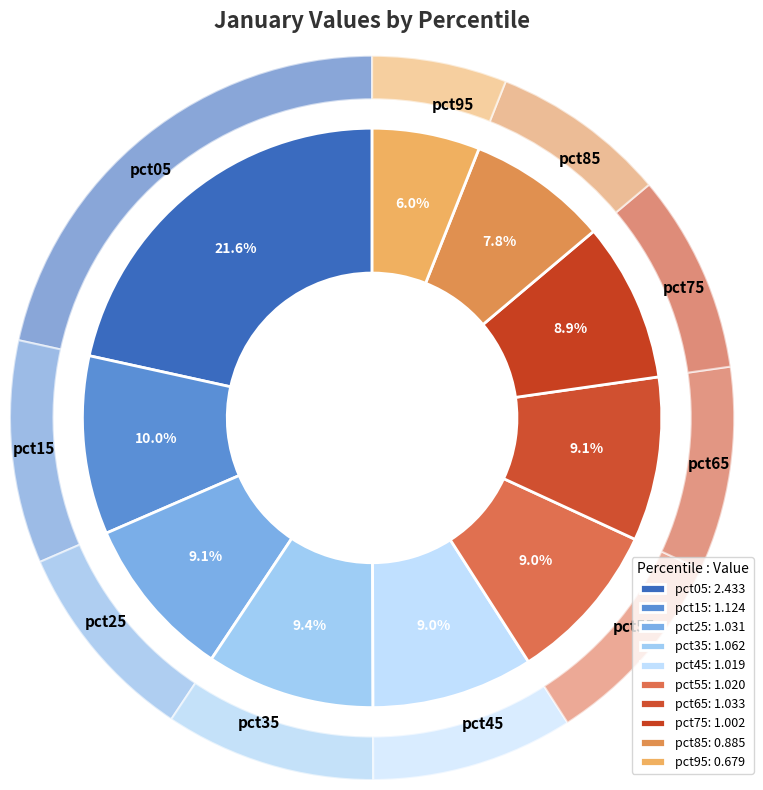

The pct65 slice represents 1% of the pie. True or false?

False